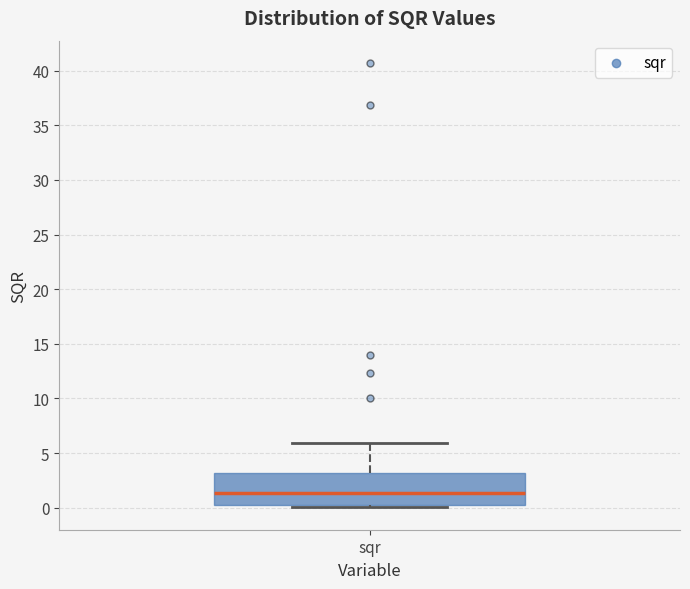

Read this box plot against the y-axis: the position of the median line, the range covered by the box, and the ends of both whiskers. The values are not printed on the chart, so give them approximately, as read against the axis.

median 1.5, box 0.0 to 3.0, whiskers 0.0 (just below the box's lower edge) to 6.0